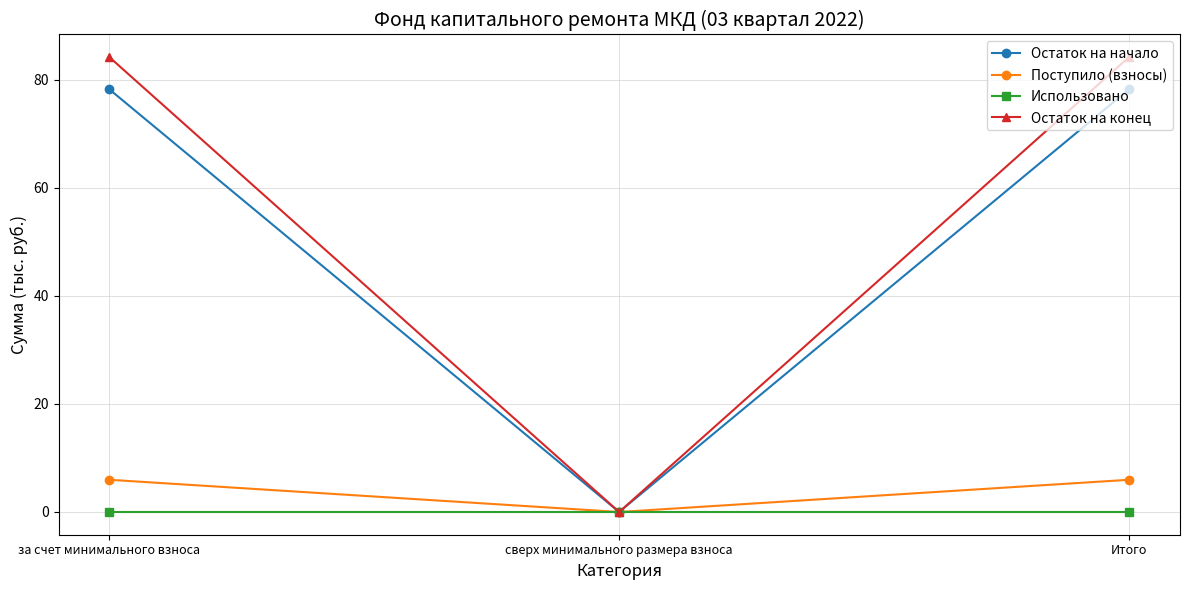

What is the maximum value shown in the chart?

84.2